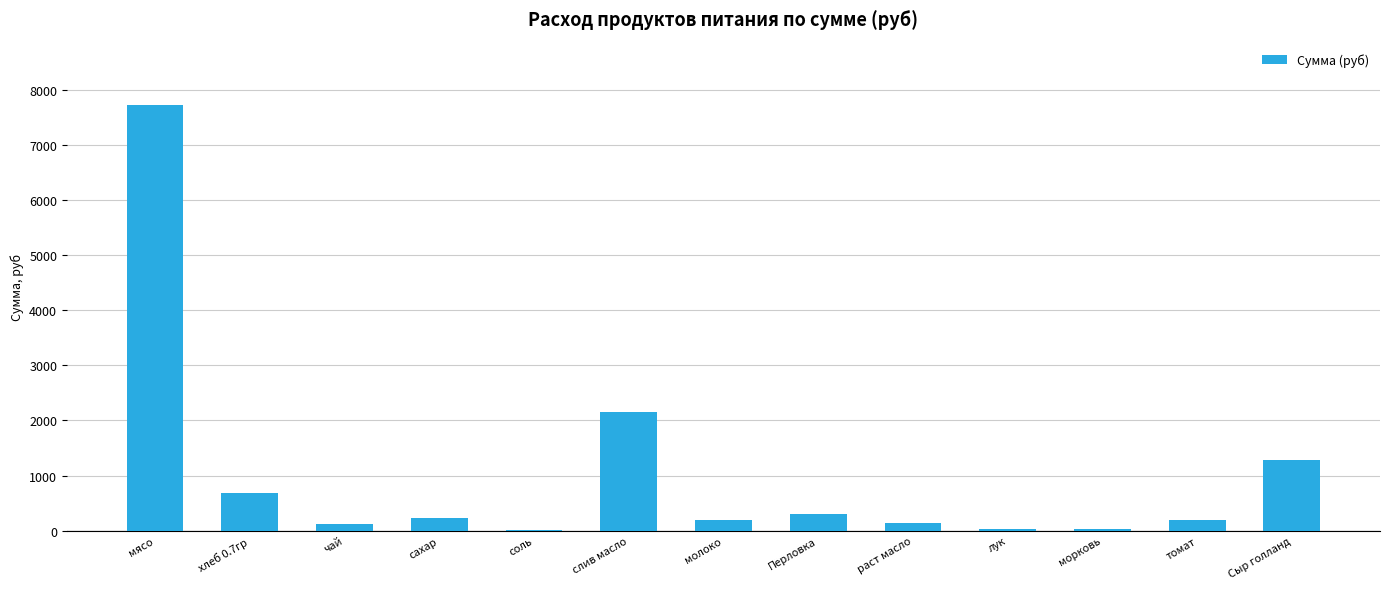

Which category has the highest value across all series?

мясо